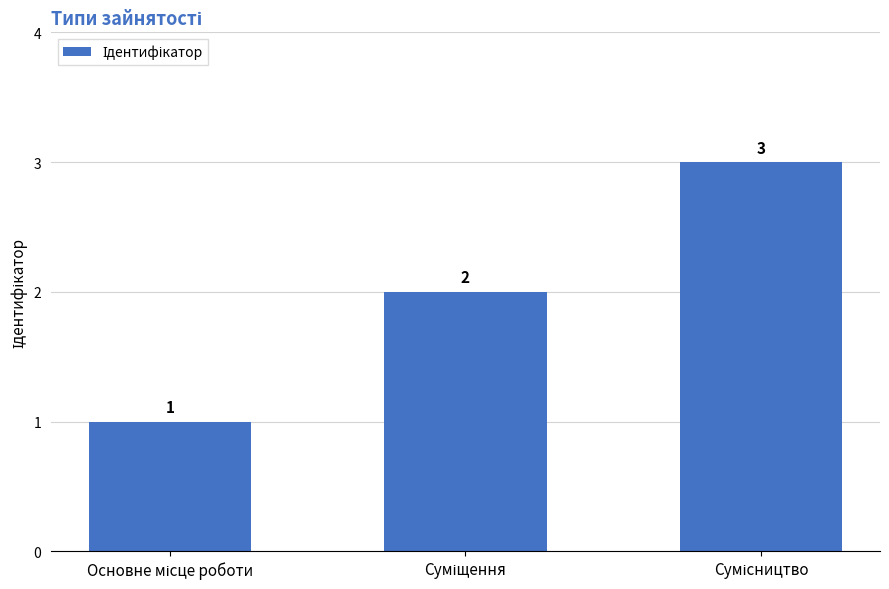

Count the values in the range 1 to 3.

3